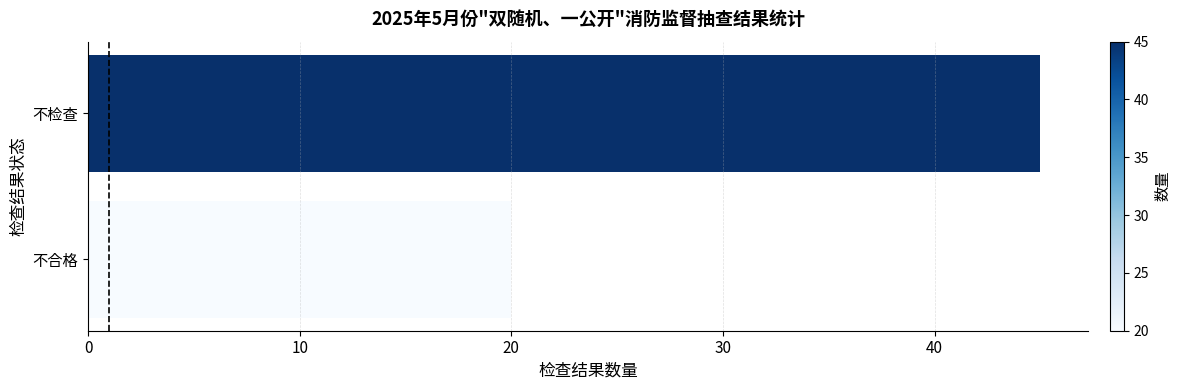

Reading bottom to top, extract all data points from this chart.

20	45